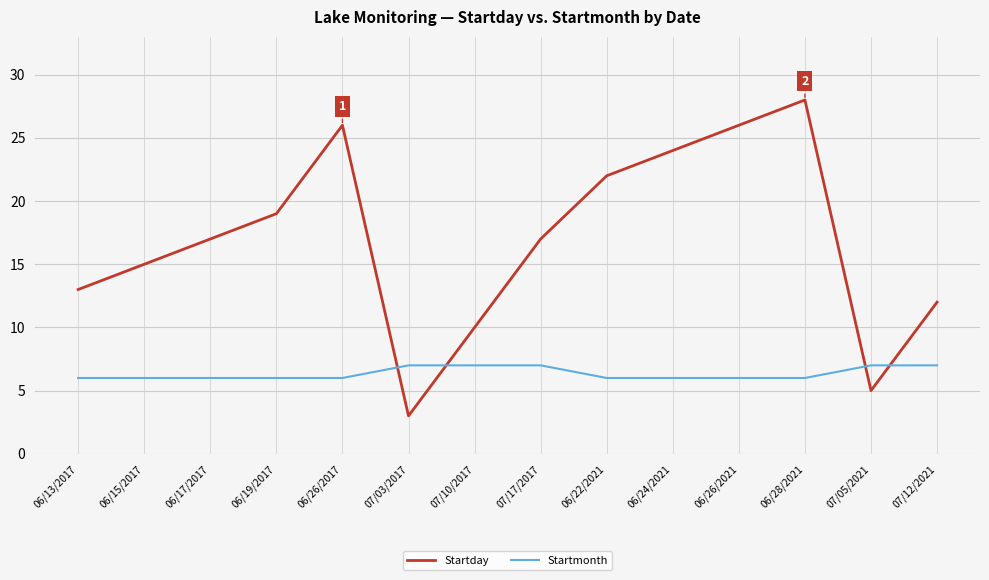

True or false: Startday has a value of 31 at 06/19/2017.

False